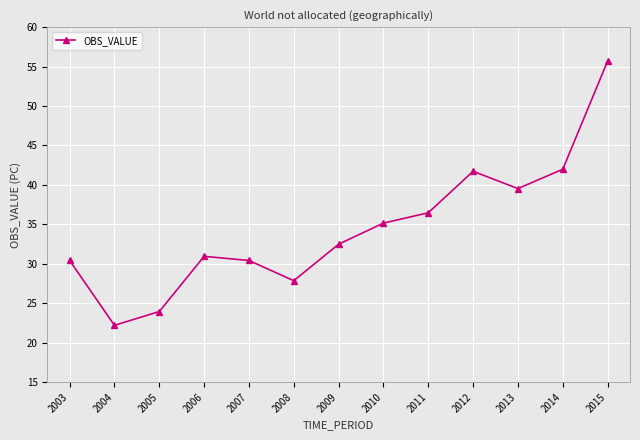

Between 2005 and 2014, which is larger?

2014